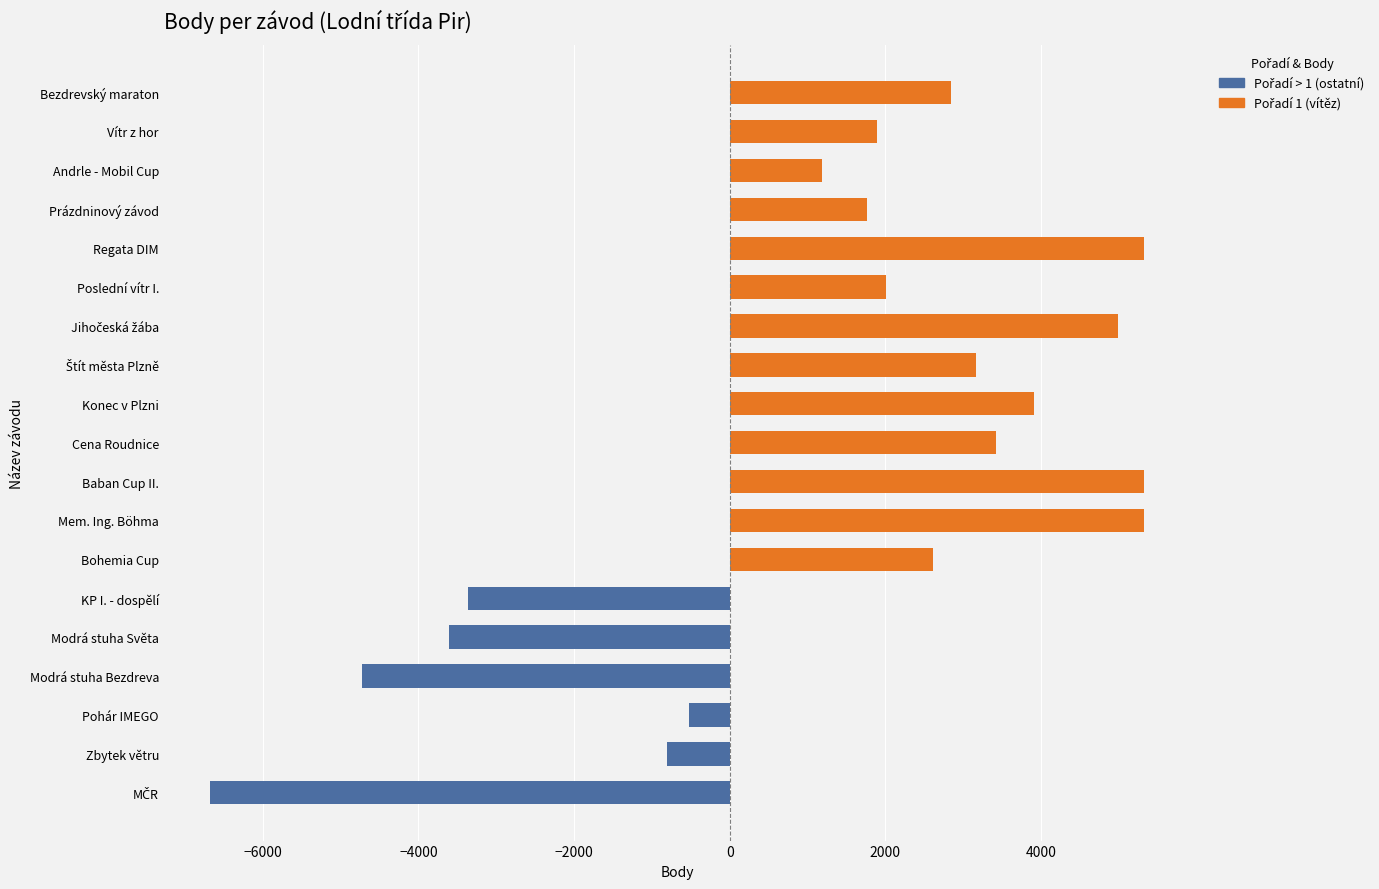

The value at Modrá stuha Světa is 3611. True or false?

True